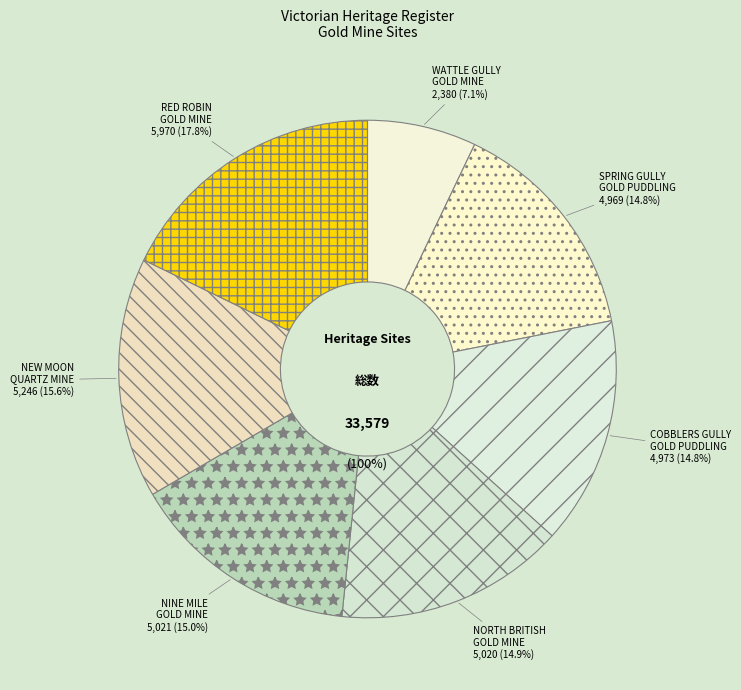

True or false: RED ROBIN GOLD MINE AND BATTERY accounts for 25% of the total.

False